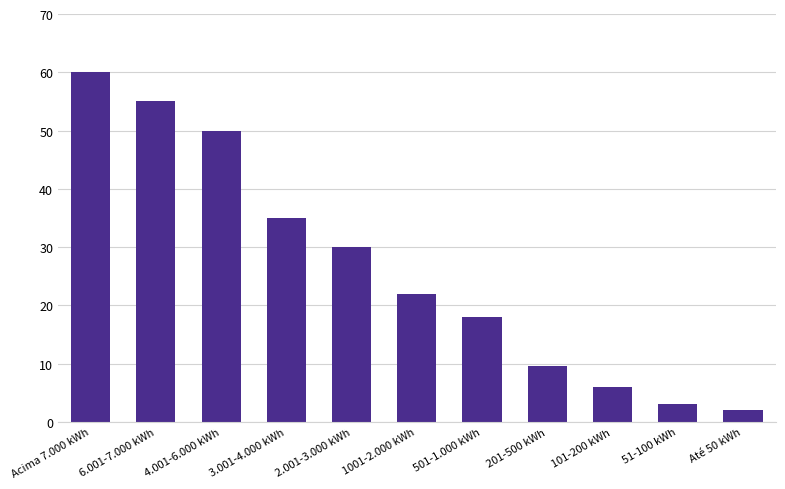

Which has a higher value, 1001-2.000 kWh or 2.001-3.000 kWh?

2.001-3.000 kWh